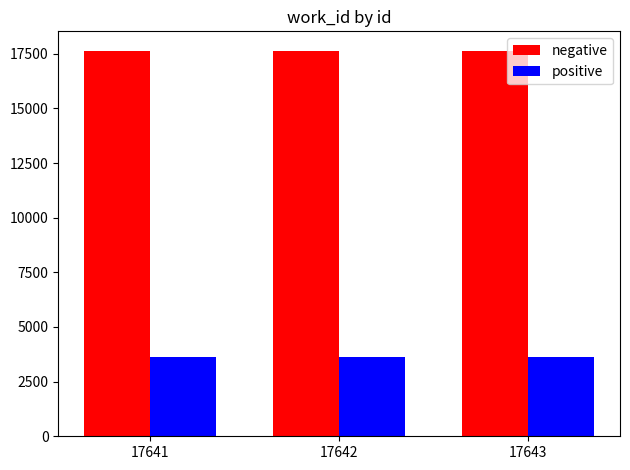

What is the sum of all positive values?

10851